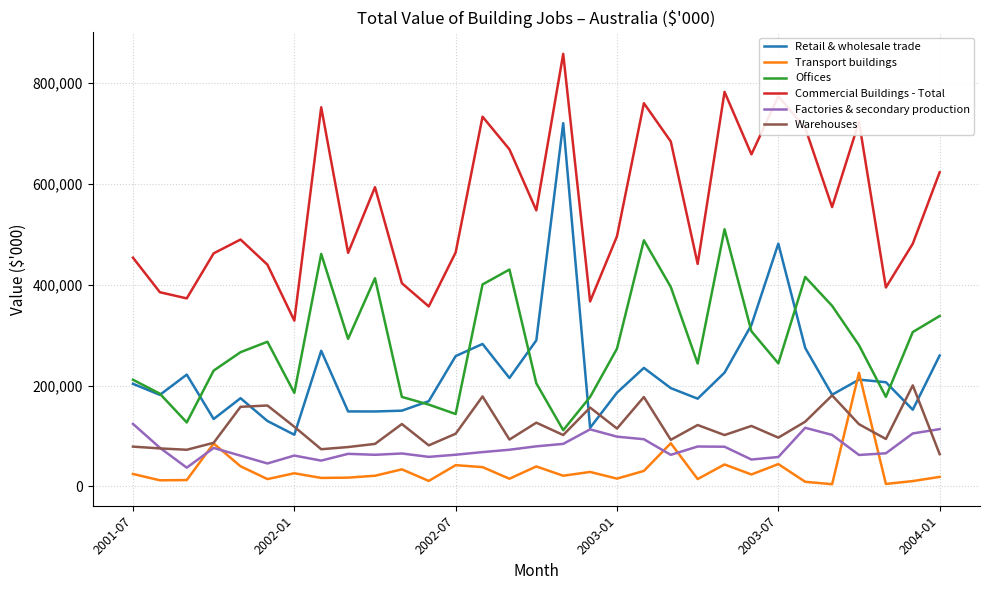

True or false: Offices and Commercial Buildings - Total cross at least once.

False